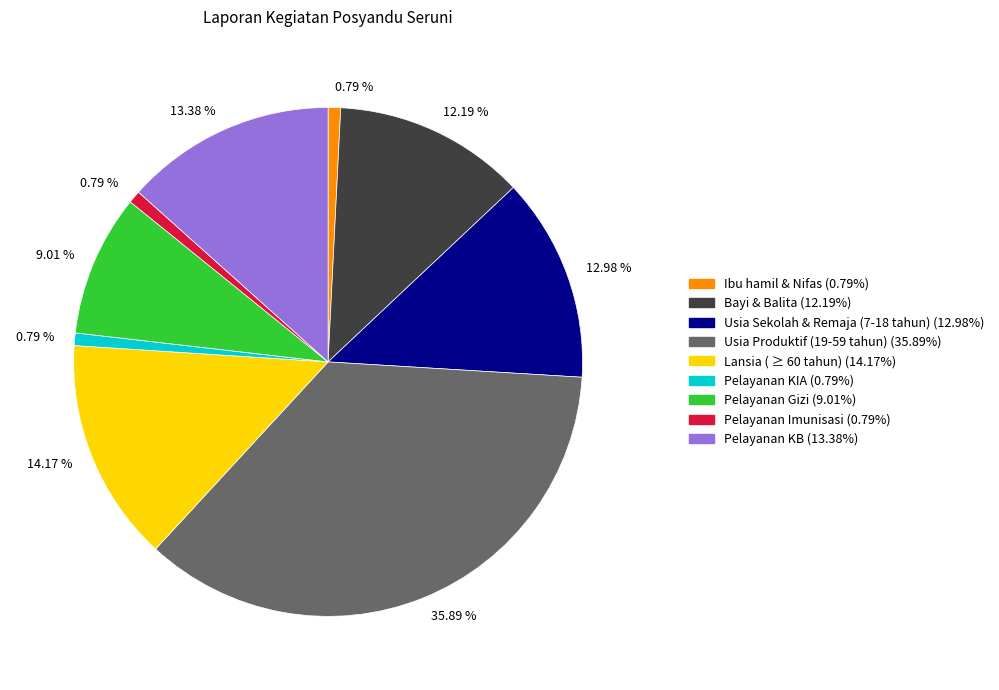

To the nearest percent, what is the difference between the Ibu hamil & Nifas and Pelayanan KB slice percentages?

13%